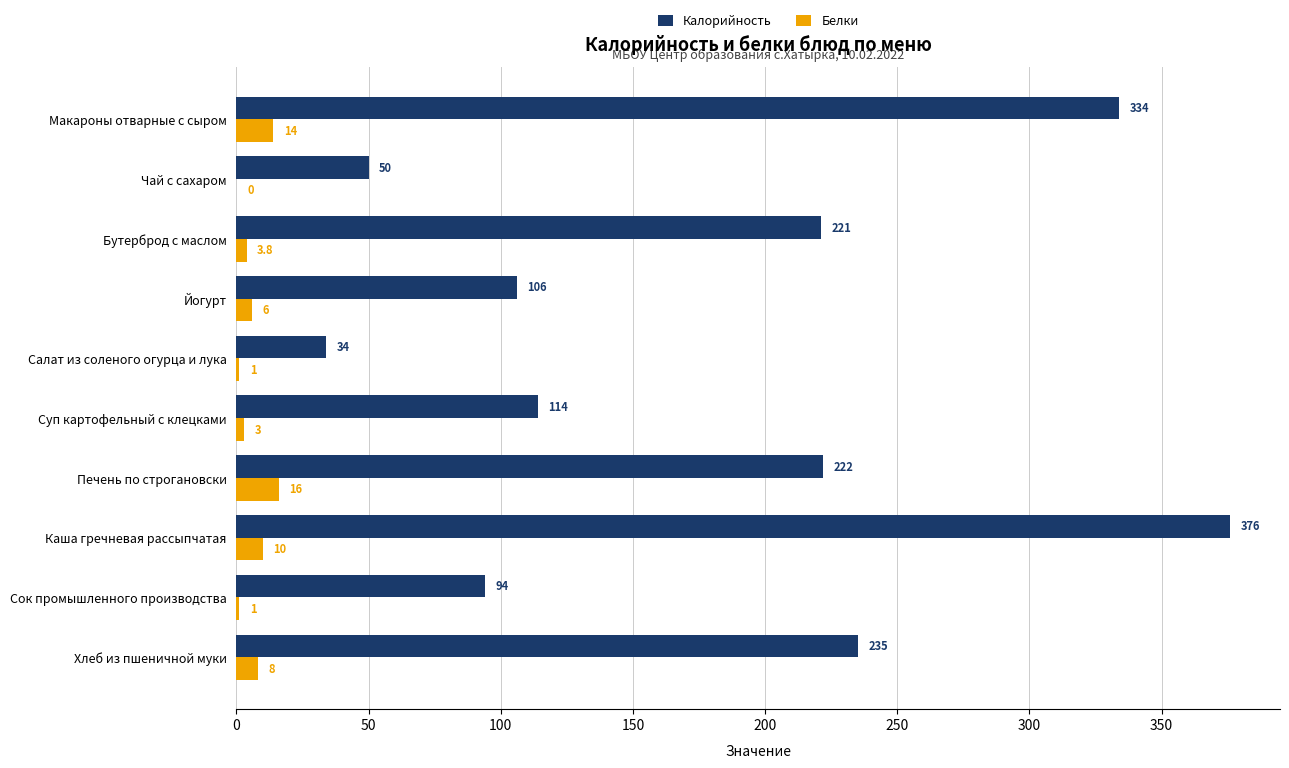

How many values in Белки are above zero?

9